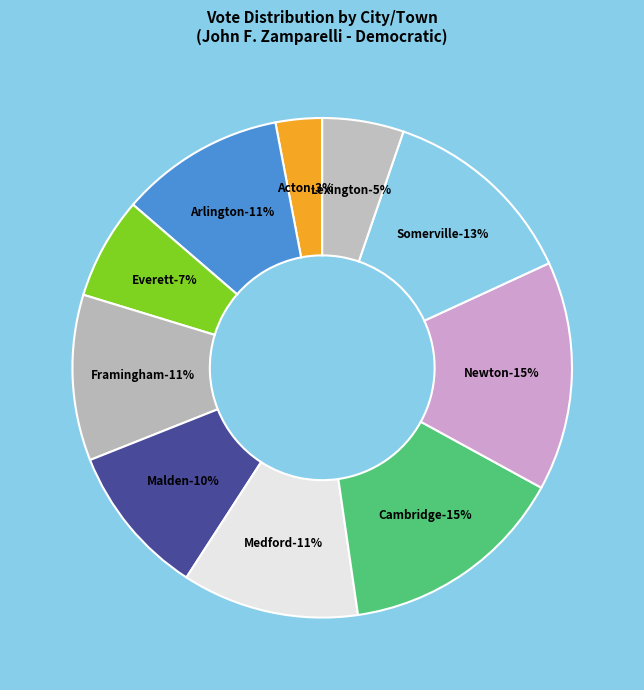

Is there any slice that represents more than half of the pie?

No